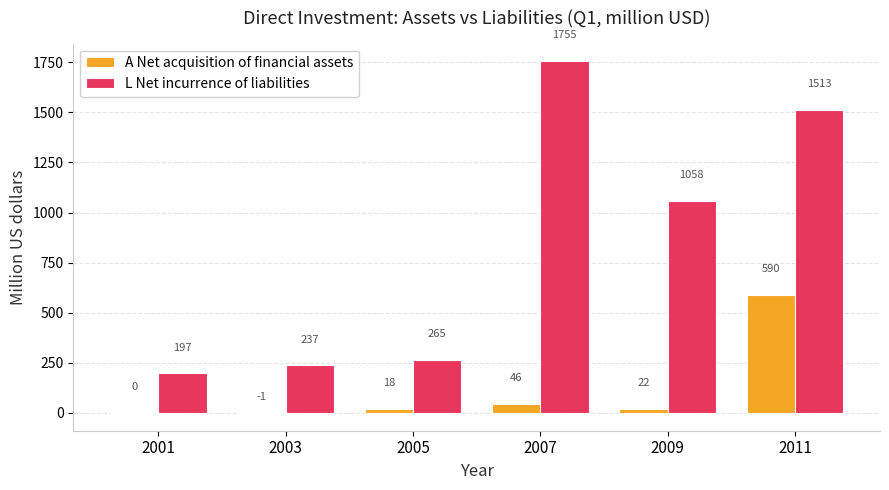

The L Net incurrence of liabilities series shows 265 at 2005. True or false?

True